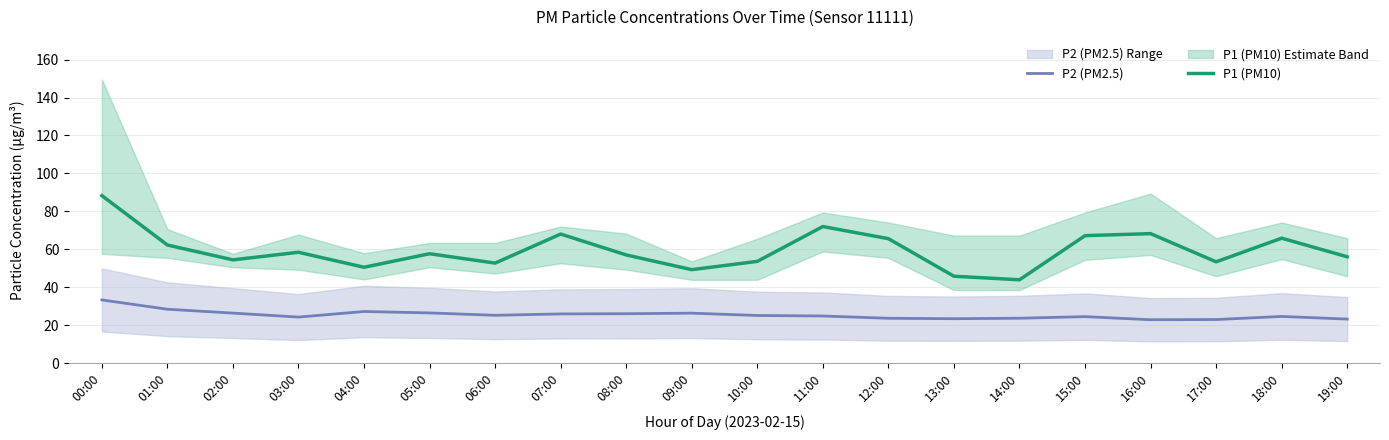

At which label does P2 (PM2.5) reach its peak?

00:00